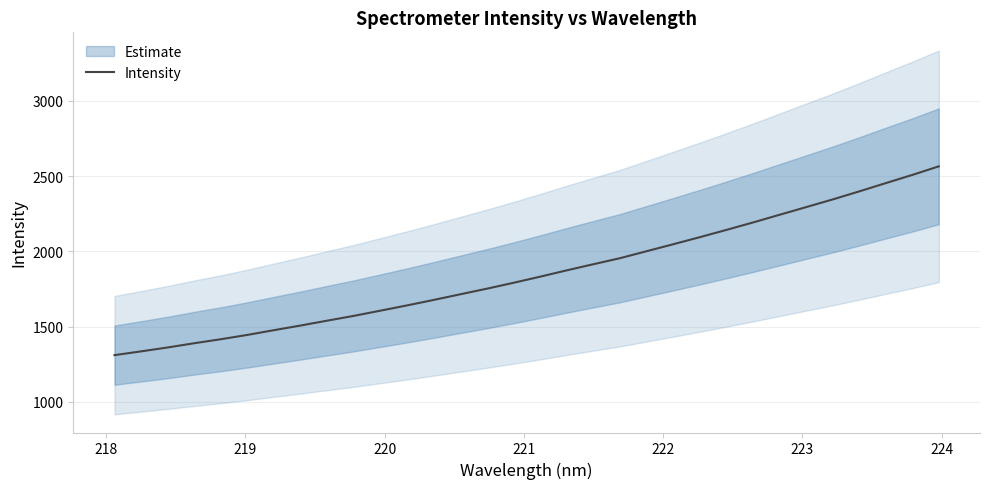

Does the chart display data point markers on the line(s)?

No